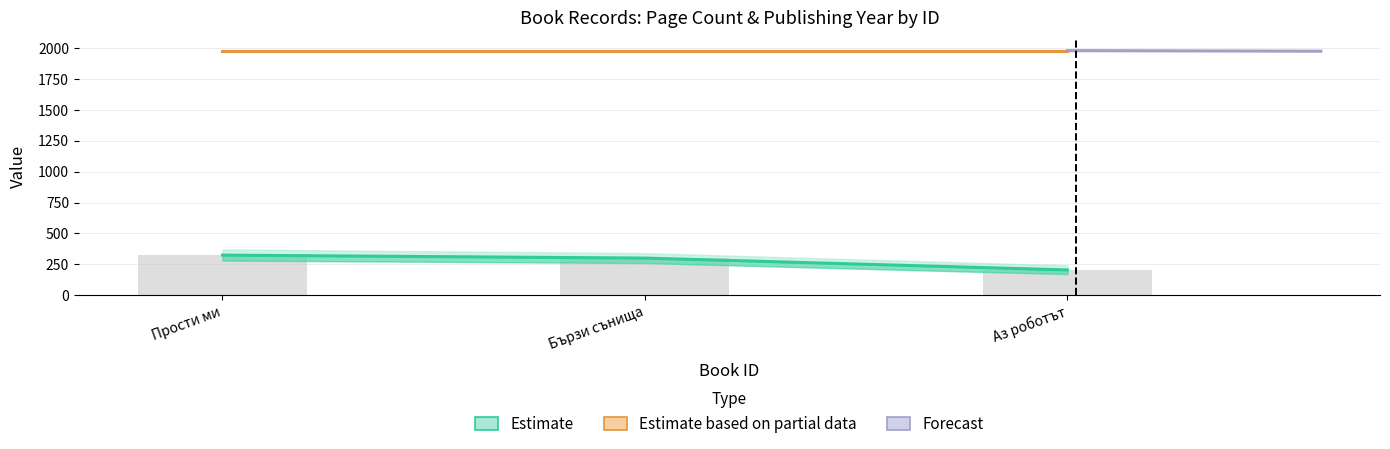

Reading right to left, extract all data points from this chart.

204	300	324